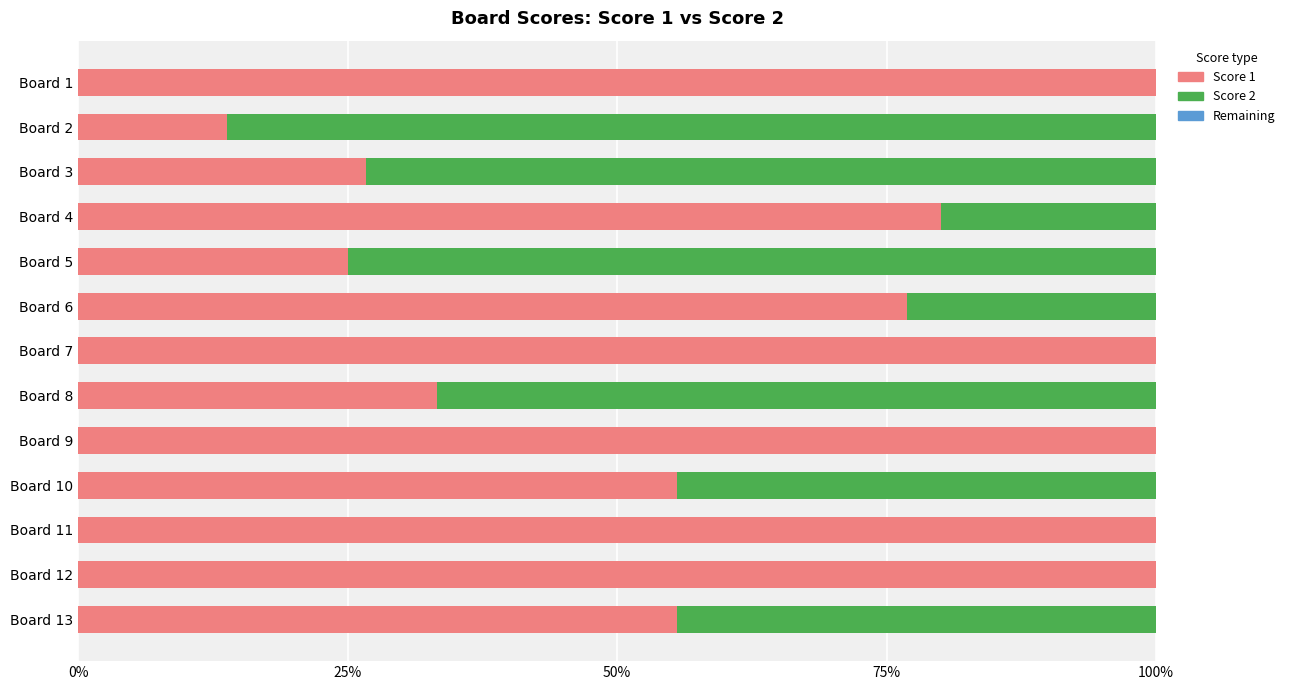

How many distinct data groups are displayed?

3